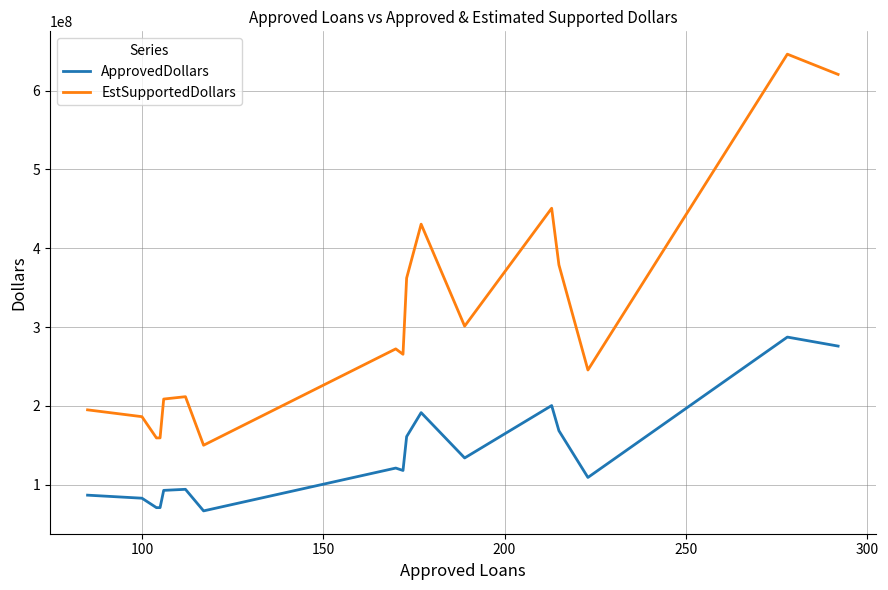

Which series has the largest total across all categories?

EstSupportedDollars